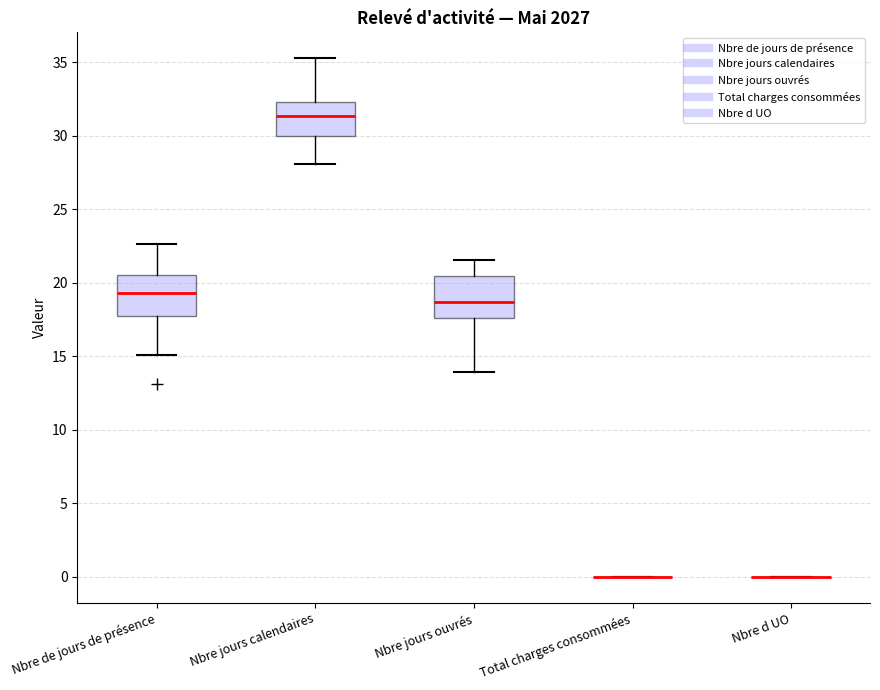

Reading left to right, transcribe this box plot: for each box, give where its median line is, the range the box spans, and where its two whiskers end, as read against the y-axis. The values are not printed on the chart, so give them approximately, as read against the axis.

Nbre de jours de présence: median 19.5, box 18.0 to 20.5, whiskers 15.0 to 22.5
Nbre jours calendaires: median 31.5, box 30.0 to 32.5, whiskers 28.0 to 35.5
Nbre jours ouvrés: median 18.5, box 17.5 to 20.5, whiskers 14.0 to 21.5
Total charges consommées: box collapsed to a line at 0.0, whiskers 0.0 to 0.0
Nbre d UO: box collapsed to a line at 0.0, whiskers 0.0 to 0.0